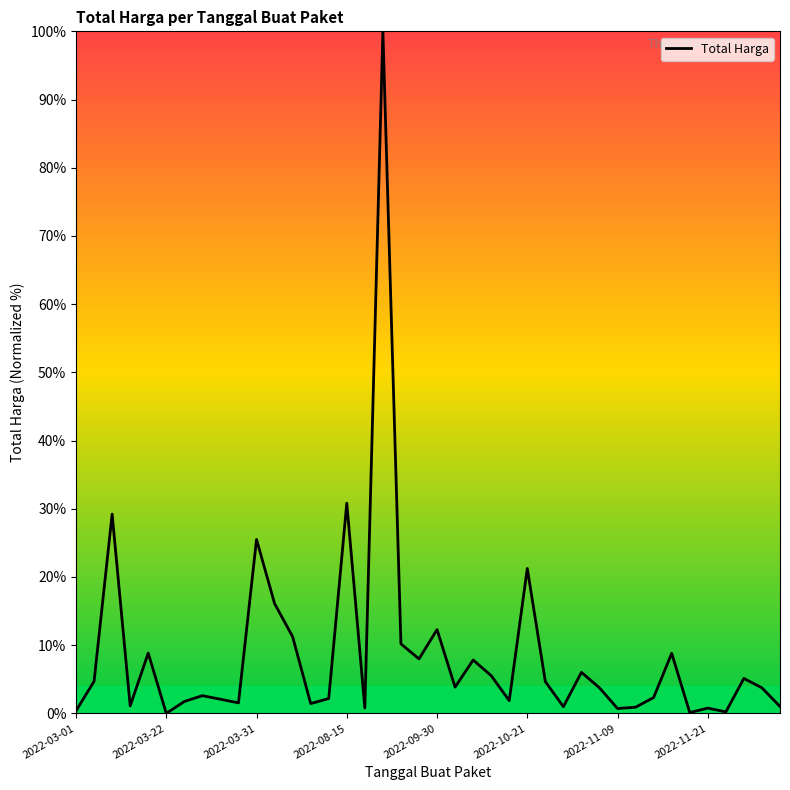

What is the greatest value displayed?

100.0